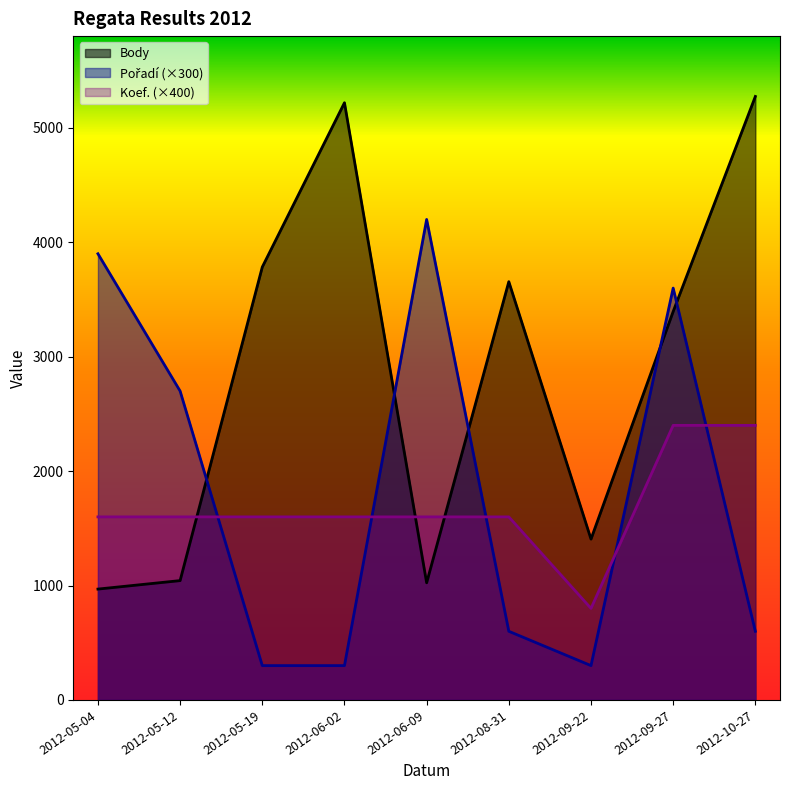

How many lines are shown in the chart?

3